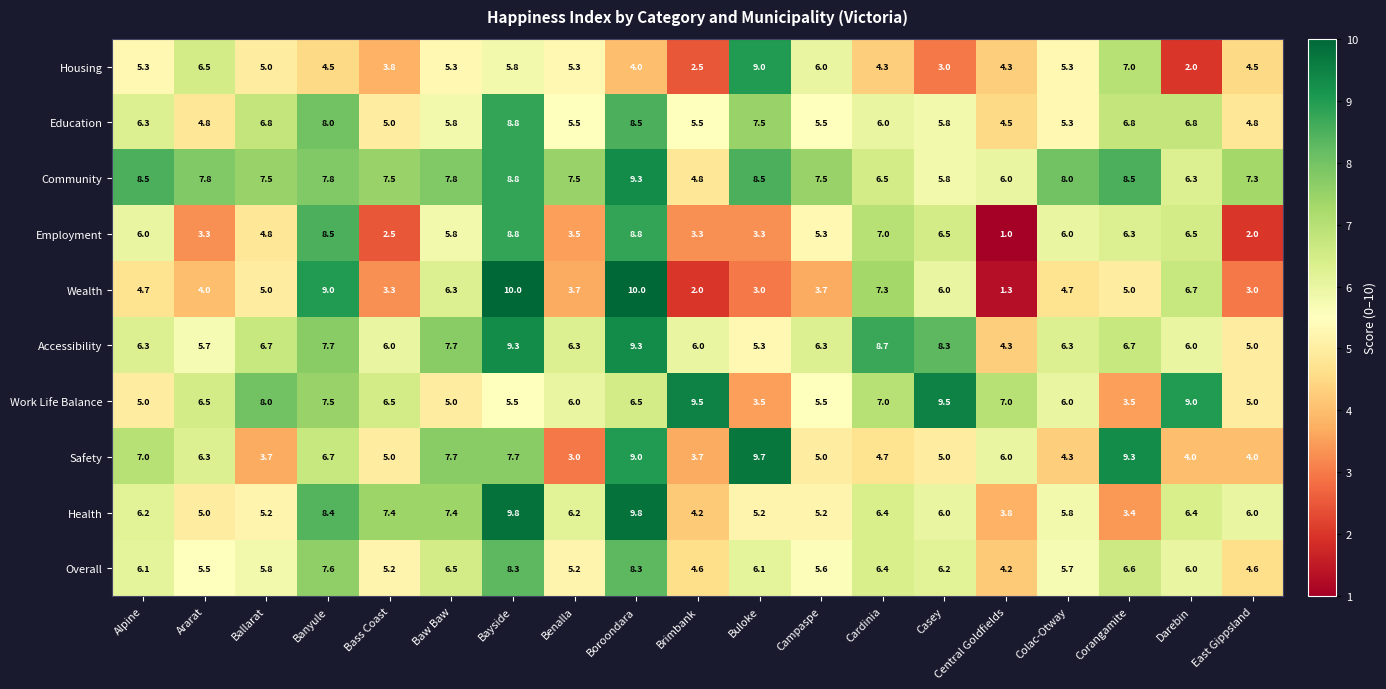

Where is Employment nearest to the value 4?

Benalla